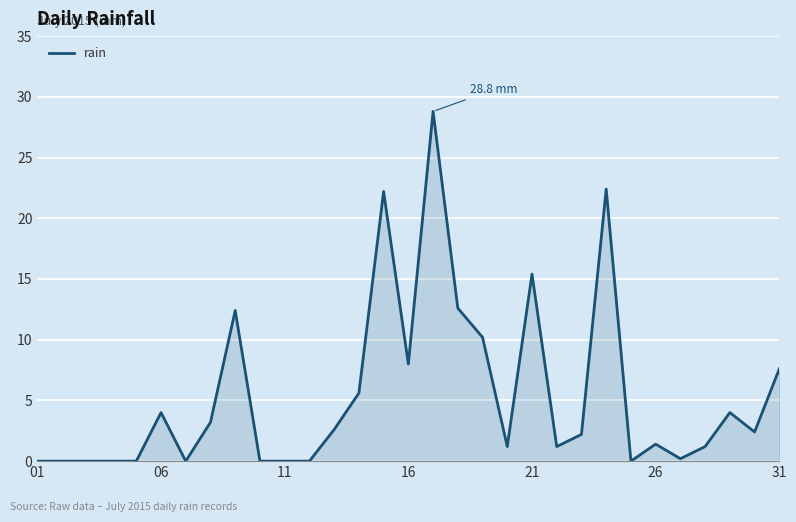

What is the maximum value shown in the chart?

28.8